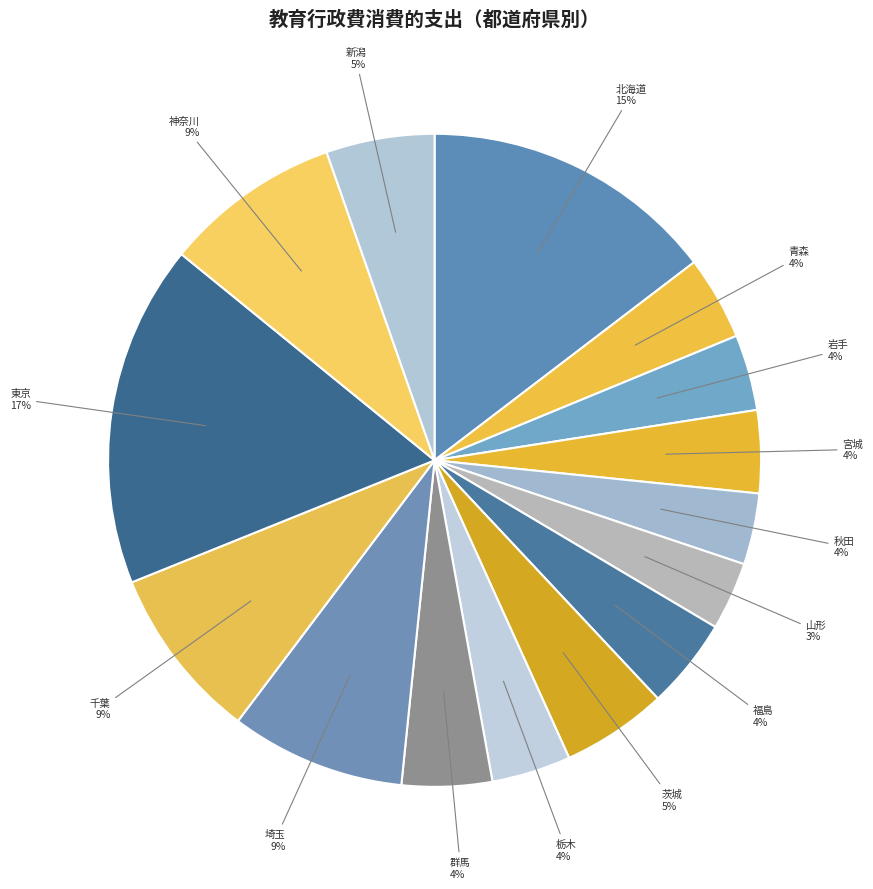

What is the ratio of the value at 茨城 to the value at 福島?

1.2